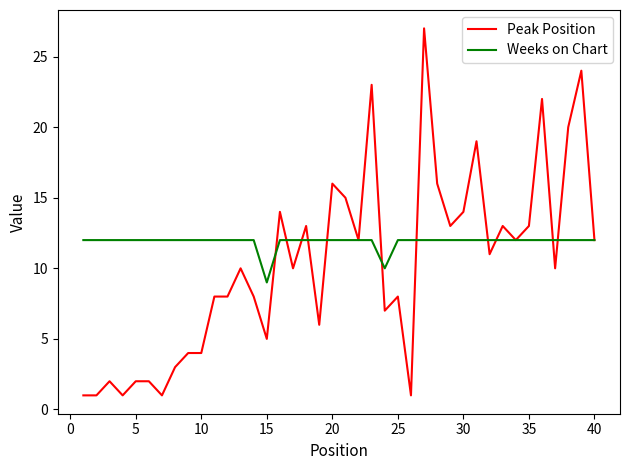

Which series has the largest total across all categories?

Weeks on Chart